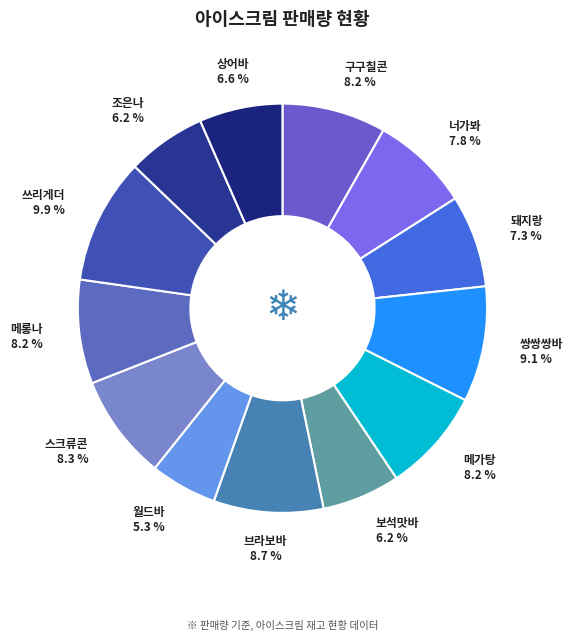

What is the largest slice in the pie chart?

쓰리게더